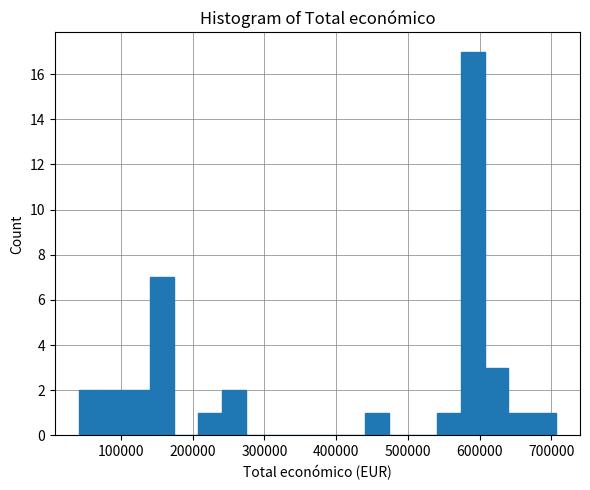

Around what value on the x-axis is the tallest bar? Give the approximate position of its centre, as read against the axis.

590000